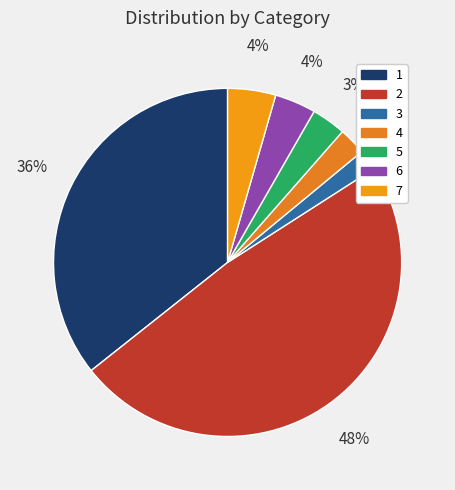

To the nearest percent, what is the difference between the 1 and 7 slice percentages?

31%